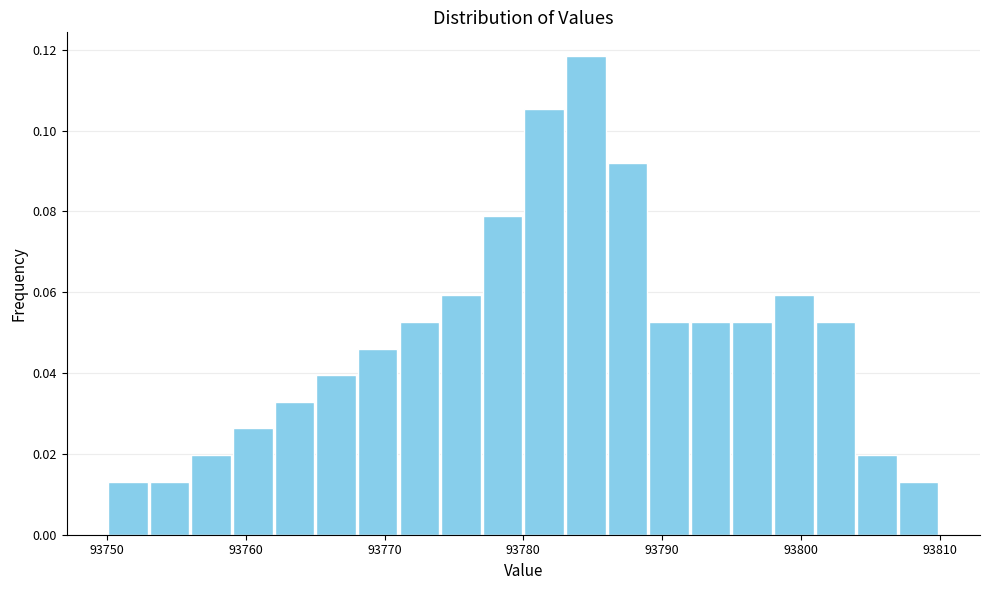

Around what value on the x-axis is the tallest bar? Give the approximate position of its centre, as read against the axis.

93785